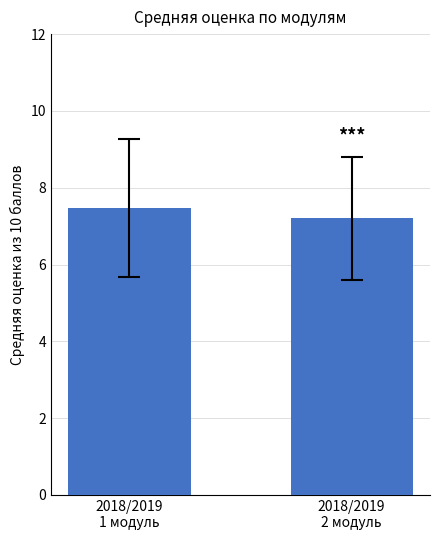

Reading left to right, extract all data points from this chart.

2018/2019
1 модуль=7.5	2018/2019
2 модуль=7.2